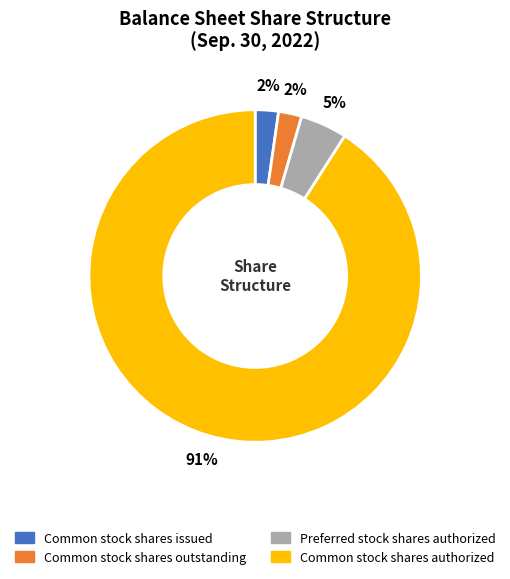

How many segments does this pie chart have?

4